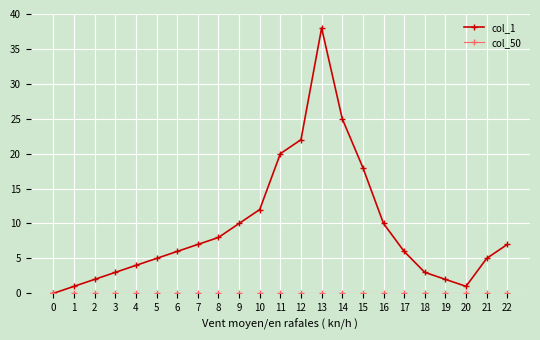

Which category has the highest value in the col_1 series?

13